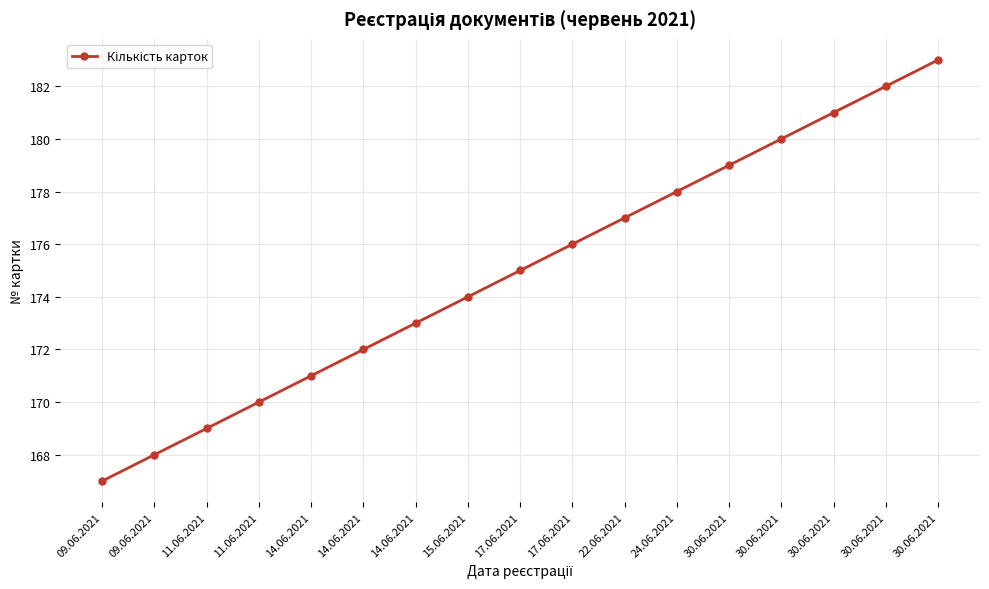

Does the chart have visible grid lines?

Yes